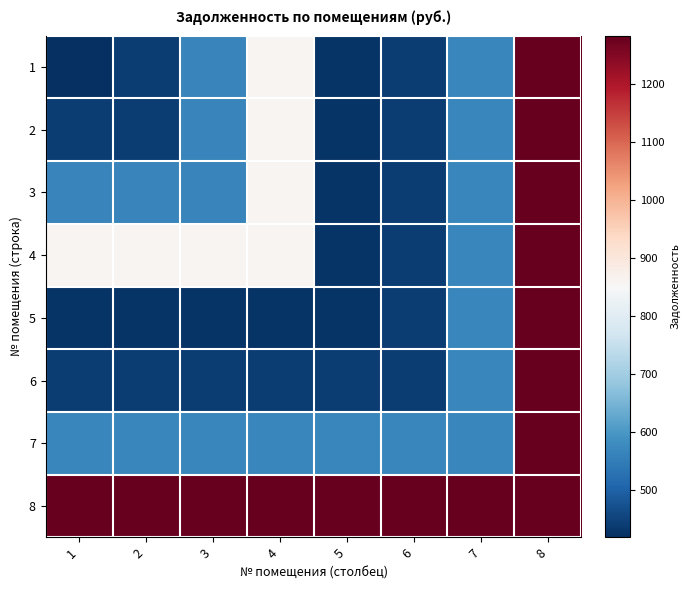

Reading left to right, what are all the values shown in this chart?

1: 1=418.6	2=440.1	3=566.4	4=859.8	5=427.8	6=439.1	7=567.4	8=1283.6
2: 1=440.1	2=440.1	3=566.4	4=859.8	5=427.8	6=439.1	7=567.4	8=1283.6
3: 1=566.4	2=566.4	3=566.4	4=859.8	5=427.8	6=439.1	7=567.4	8=1283.6
4: 1=859.8	2=859.8	3=859.8	4=859.8	5=427.8	6=439.1	7=567.4	8=1283.6
5: 1=427.8	2=427.8	3=427.8	4=427.8	5=427.8	6=439.1	7=567.4	8=1283.6
6: 1=439.1	2=439.1	3=439.1	4=439.1	5=439.1	6=439.1	7=567.4	8=1283.6
7: 1=567.4	2=567.4	3=567.4	4=567.4	5=567.4	6=567.4	7=567.4	8=1283.6
8: 1=1283.6	2=1283.6	3=1283.6	4=1283.6	5=1283.6	6=1283.6	7=1283.6	8=1283.6